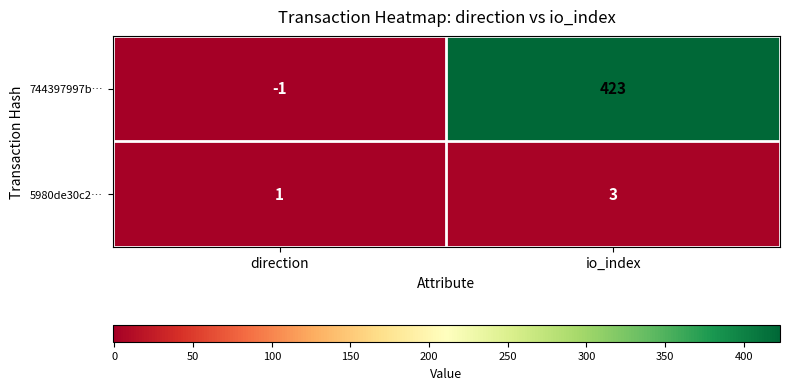

How many data points in 5980de30c2… are less than 3?

1